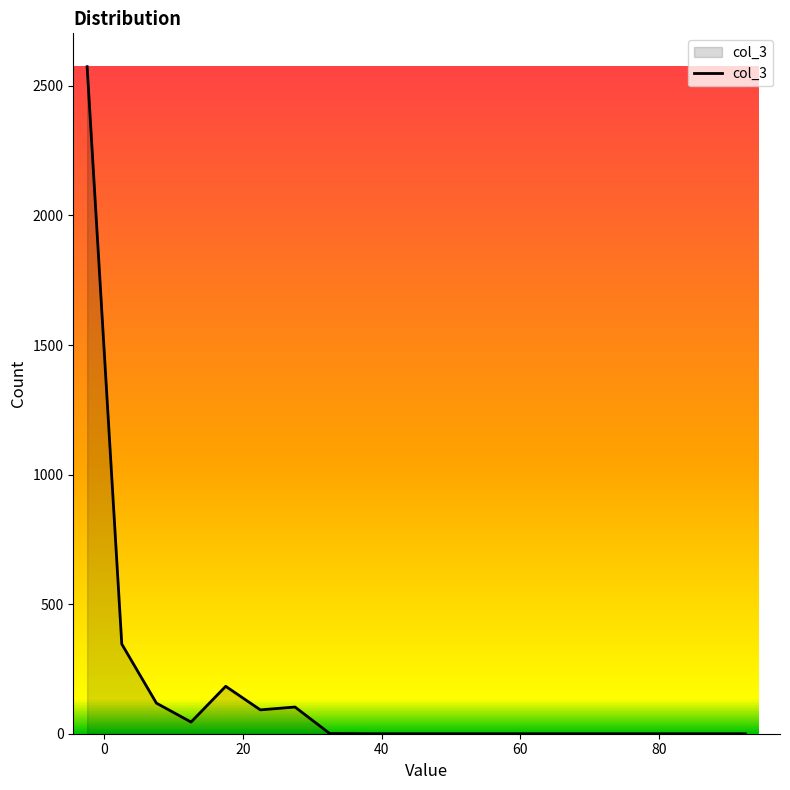

What is the difference between the maximum and minimum values?

2574